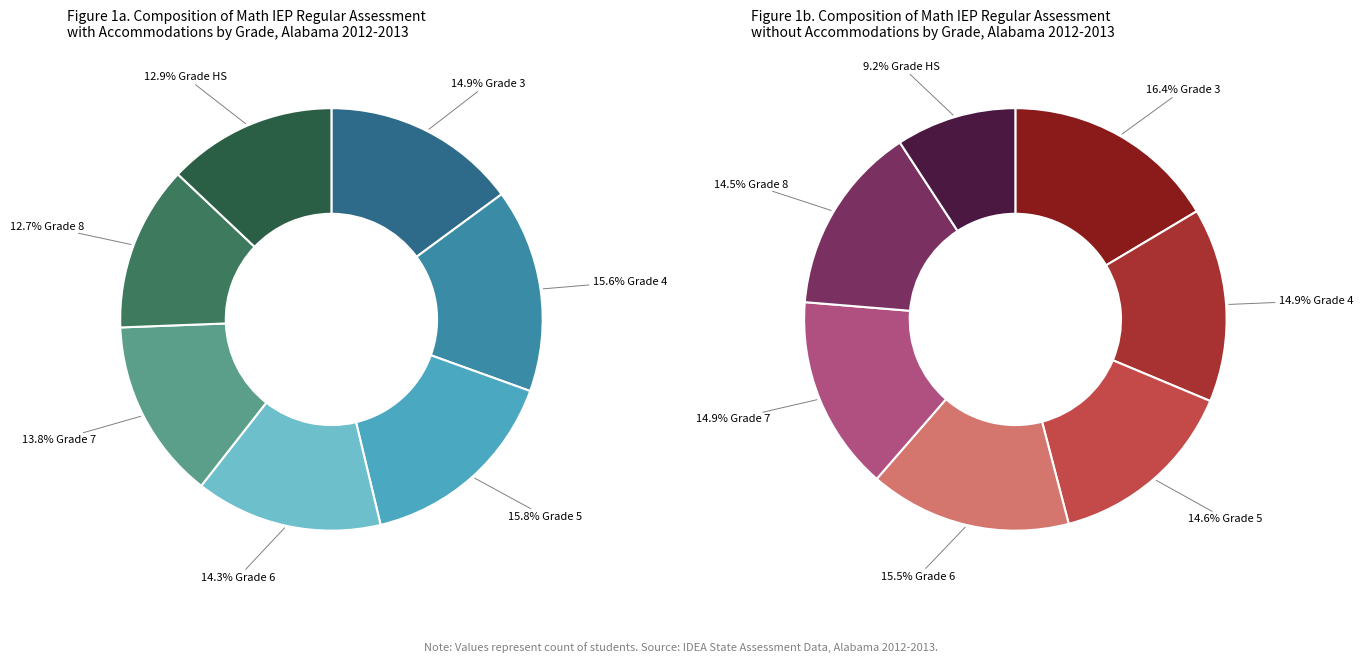

What percentage is NOT represented by Grade 5?

84.2%